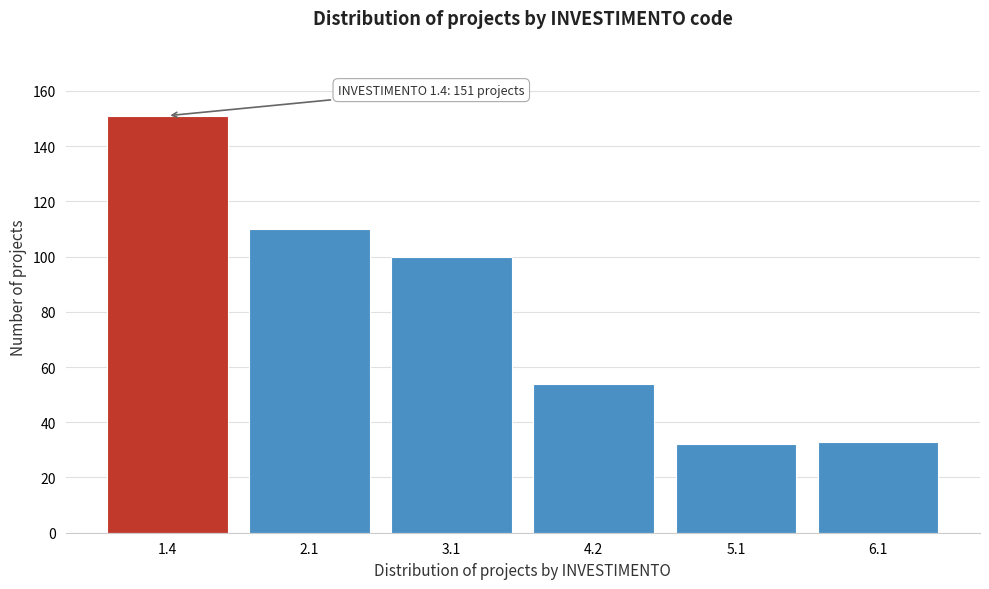

Reading left to right, list all the values displayed in this chart.

1.4=151	2.1=110	3.1=100	4.2=54	5.1=32	6.1=33